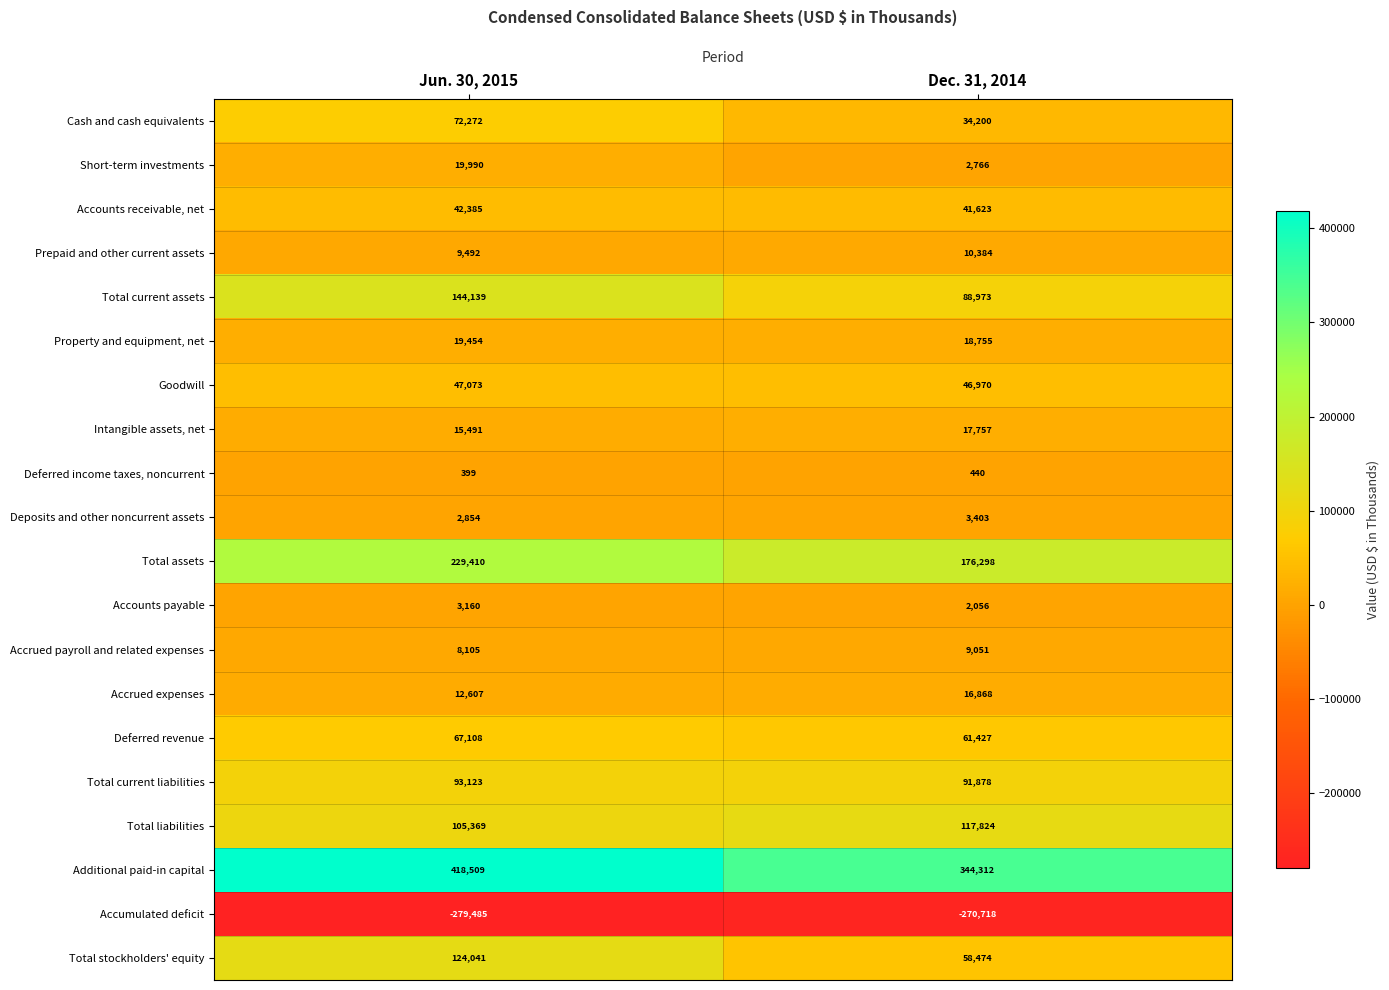

Rank the series by their maximum value, from lowest to highest.

Accumulated deficit, Deferred income taxes, noncurrent, Accounts payable, Deposits and other noncurrent assets, Accrued payroll and related expenses, Prepaid and other current assets, Accrued expenses, Intangible assets, net, Property and equipment, net, Short-term investments, Accounts receivable, net, Goodwill, Deferred revenue, Cash and cash equivalents, Total current liabilities, Total liabilities, Total stockholders' equity, Total current assets, Total assets, Additional paid-in capital